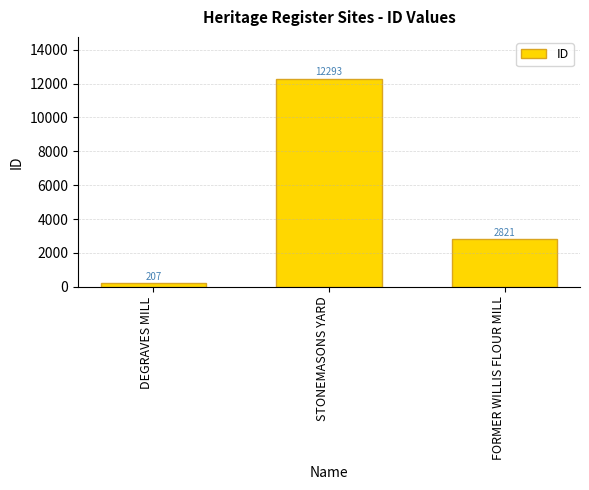

What is the difference between the values at STONEMASONS YARD and FORMER WILLIS FLOUR MILL?

9472